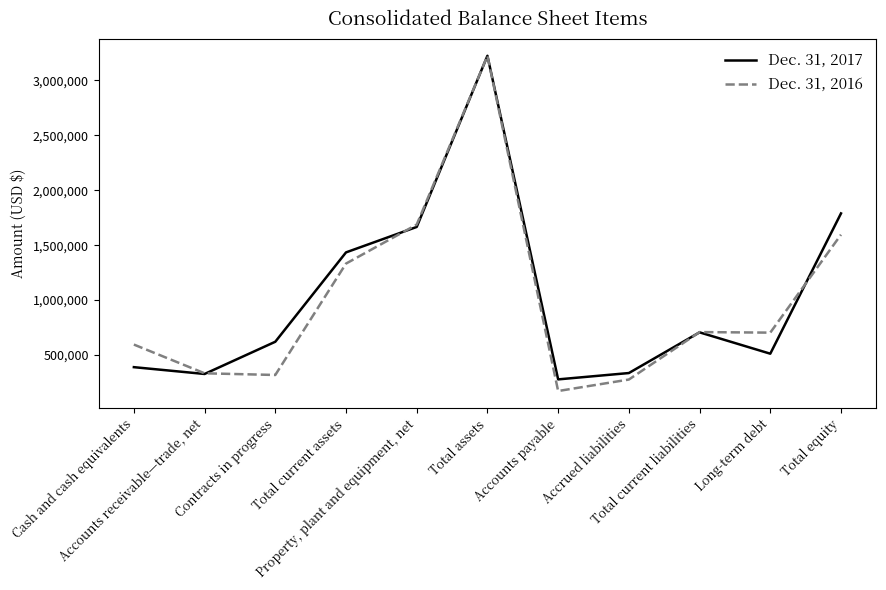

Rank the series by their maximum value, from lowest to highest.

Dec. 31, 2016, Dec. 31, 2017